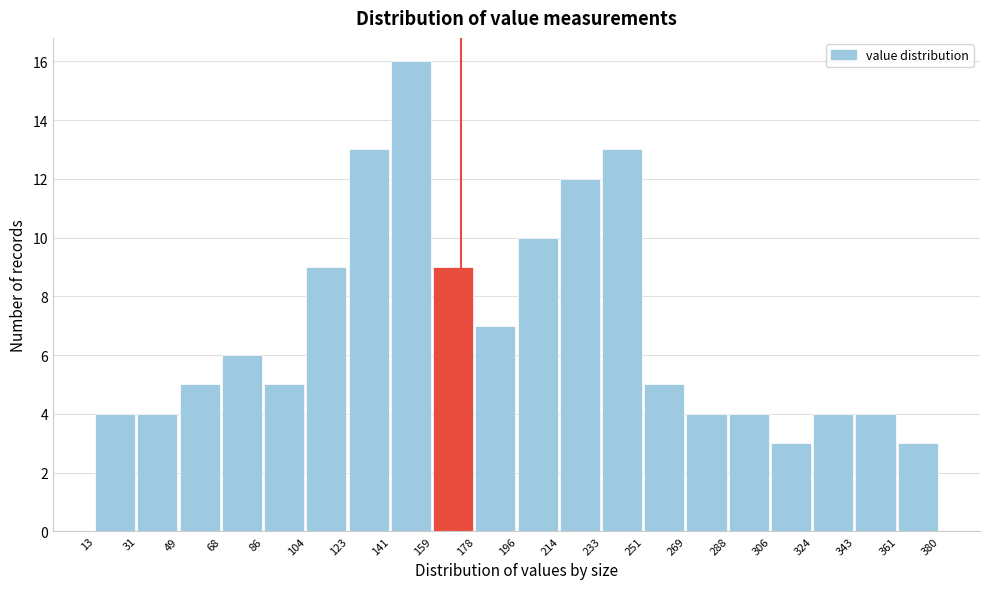

Reading left to right, list every bar in this chart as the range it spans on the x-axis followed by its height. The values are not printed on the chart, so give them approximately, as read against the axis.

13 to 31: 4
31 to 49: 4
49 to 68: 5
68 to 86: 6
86 to 104: 5
104 to 123: 9
123 to 141: 13
141 to 159: 16
159 to 178: 9
178 to 196: 7
196 to 214: 10
214 to 233: 12
233 to 251: 13
251 to 269: 5
269 to 288: 4
288 to 306: 4
306 to 324: 3
324 to 343: 4
343 to 361: 4
361 to 380: 3